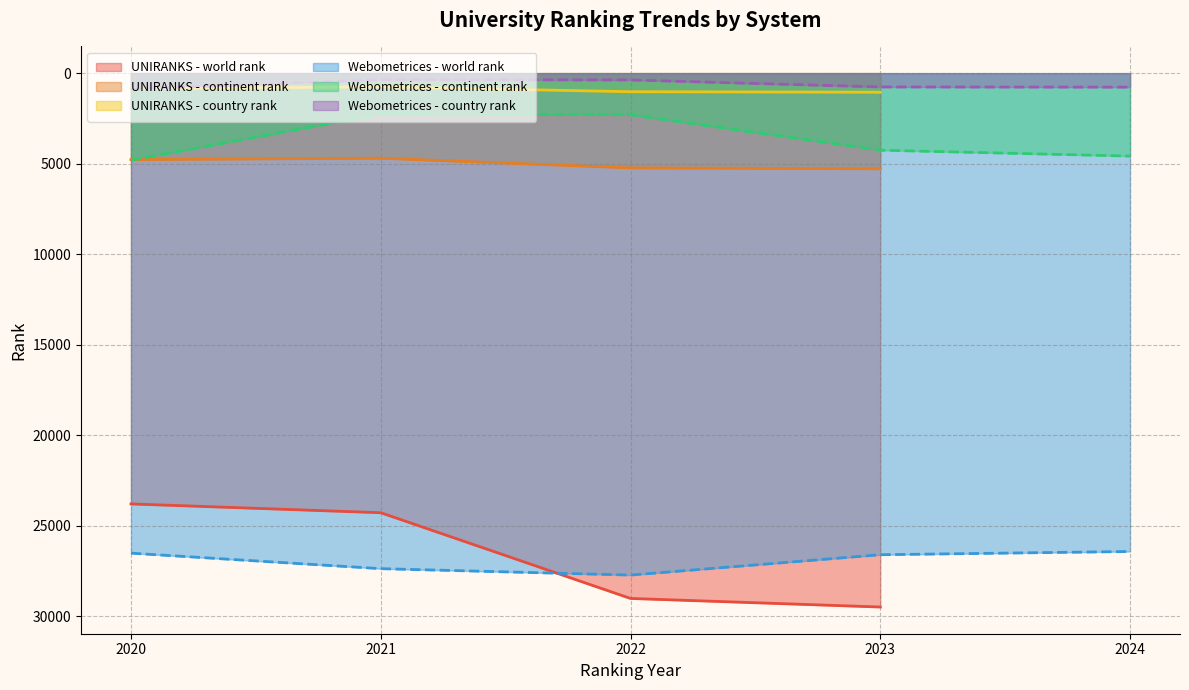

At which category does country rank reach its first local valley?

2021